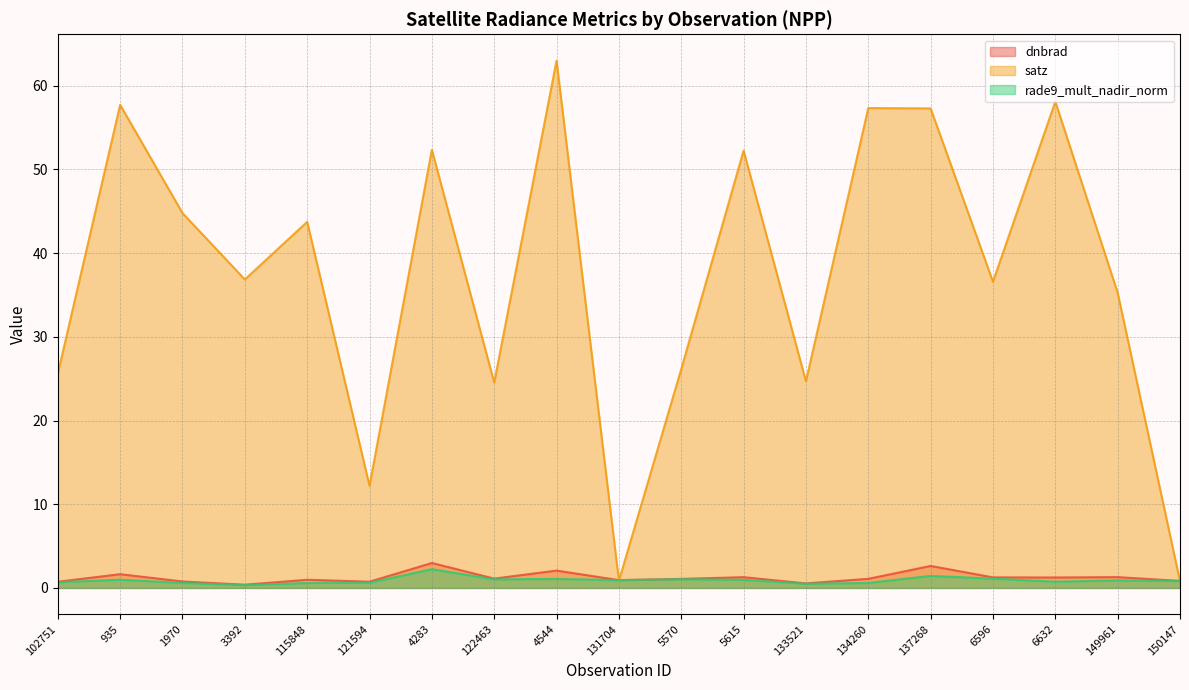

Which has a higher value, 133521 or 1970?

1970